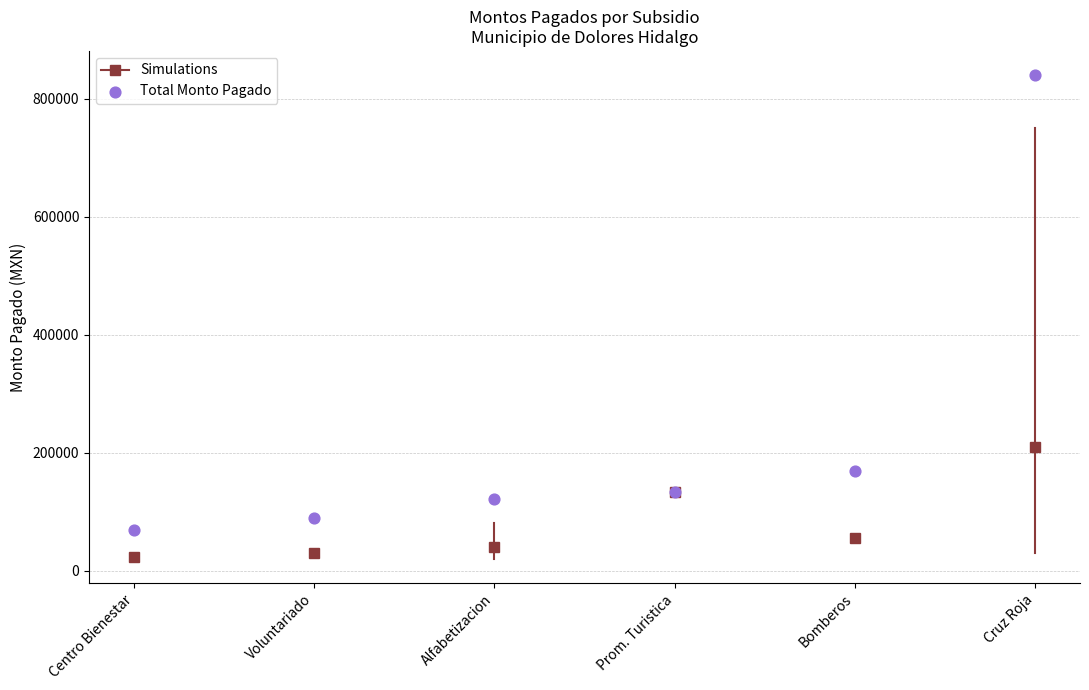

What Y value in the scatter plot is closest to 454999?

170045.4